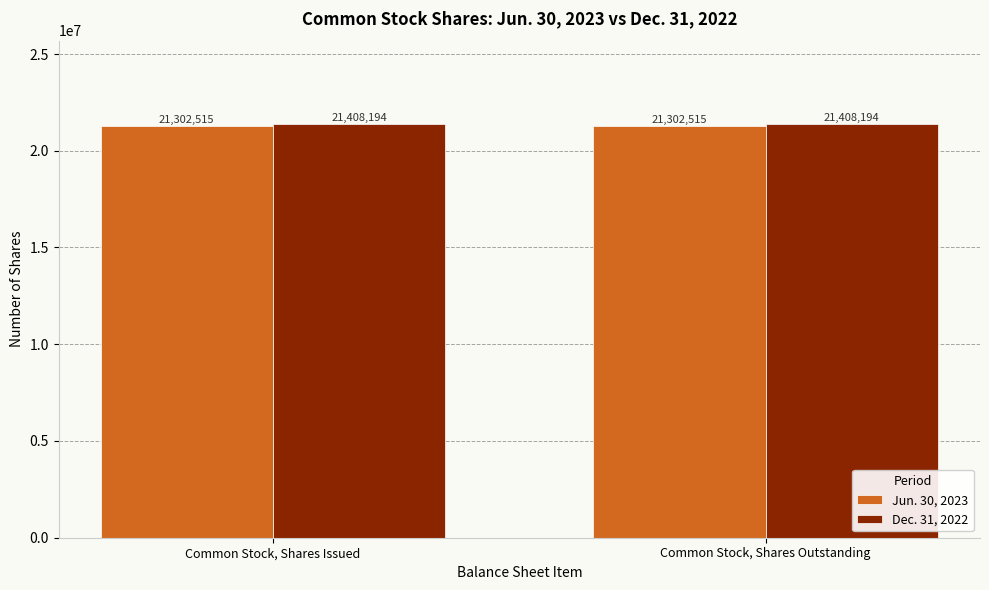

The value of Dec. 31, 2022 at Common Stock, Shares Issued is 4355856. True or false?

False